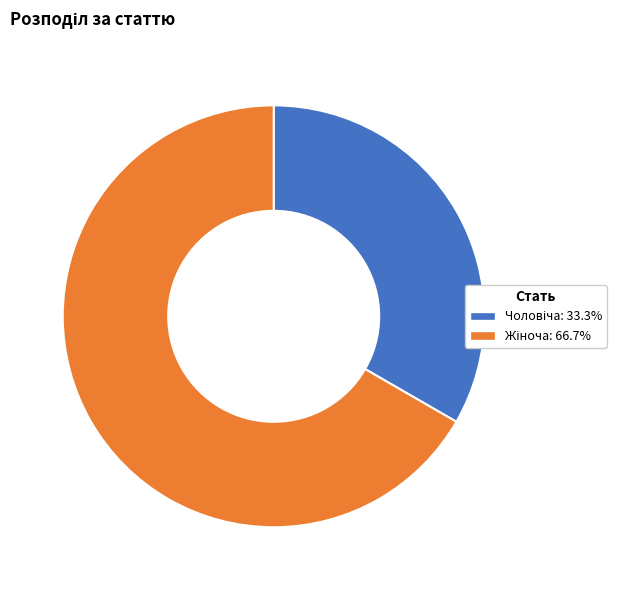

Does any single category account for the majority?

Yes